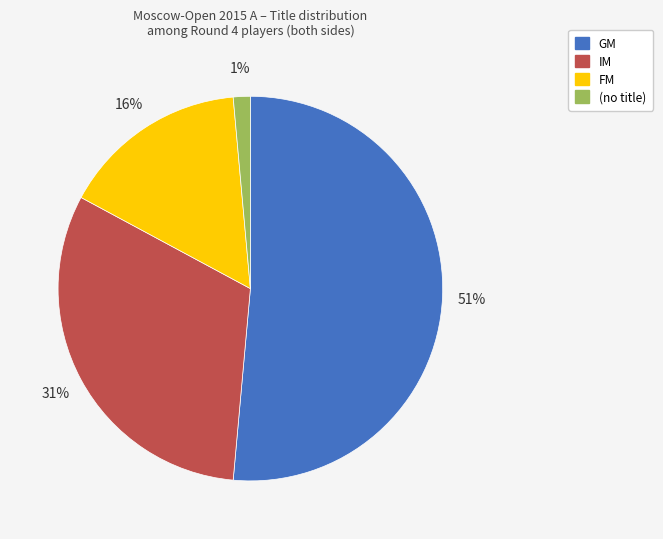

To the nearest percent, what is the average slice percentage?

25%